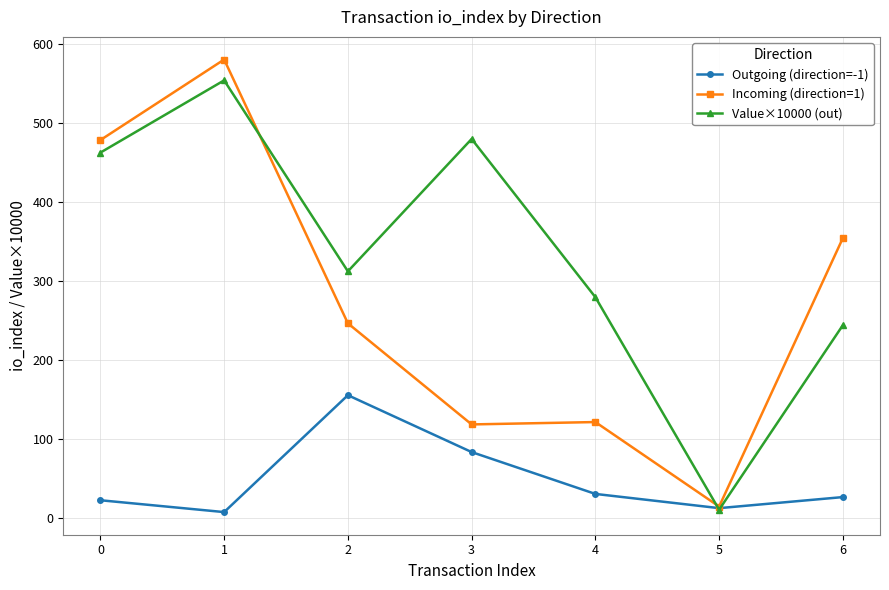

Count the number of categories in the chart.

7